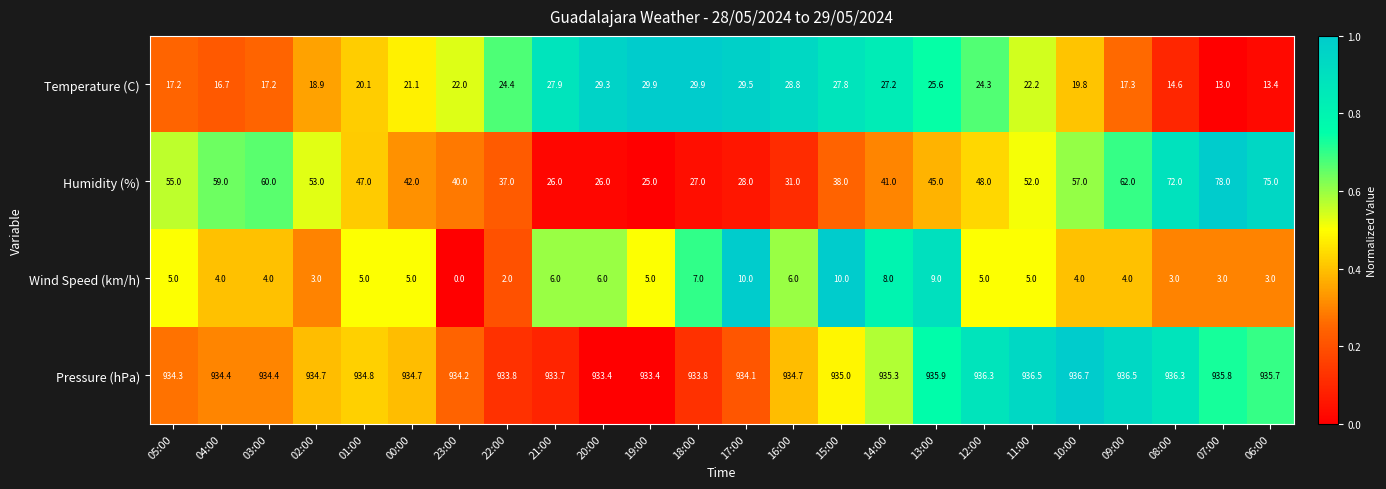

True or false: Pressure (hPa) has a value of 1285.8 at 05:00.

False